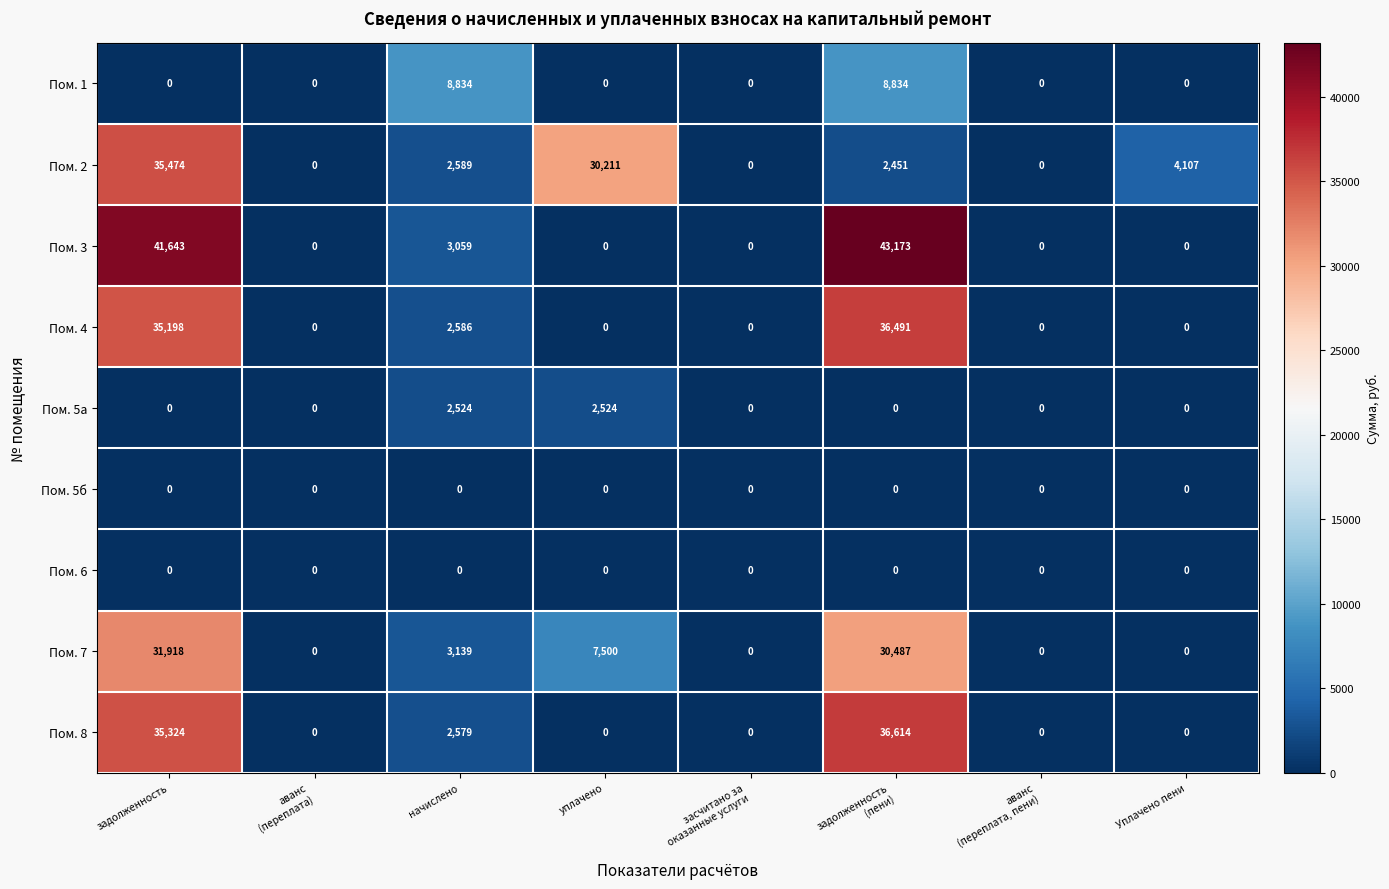

What is the difference between the highest and lowest values at уплачено?

30211